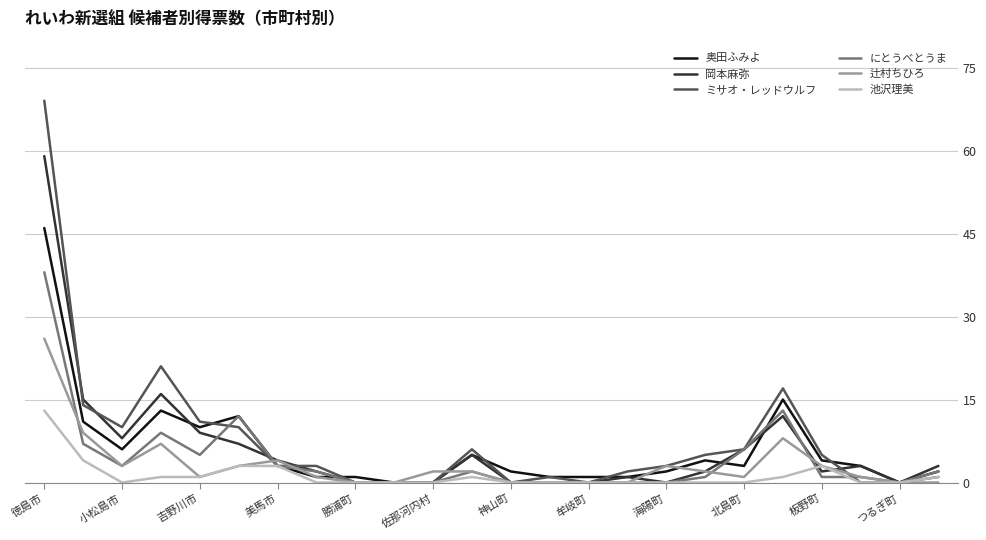

What is the highest value of the にとうべとうま series?

38